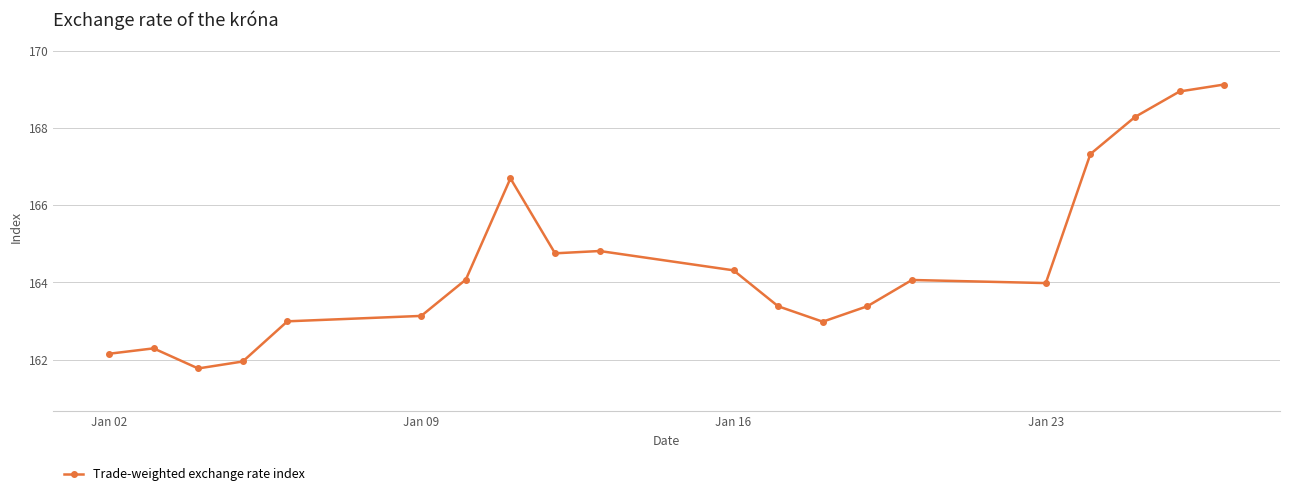

What is the value of the 19th point from the left?

168.9